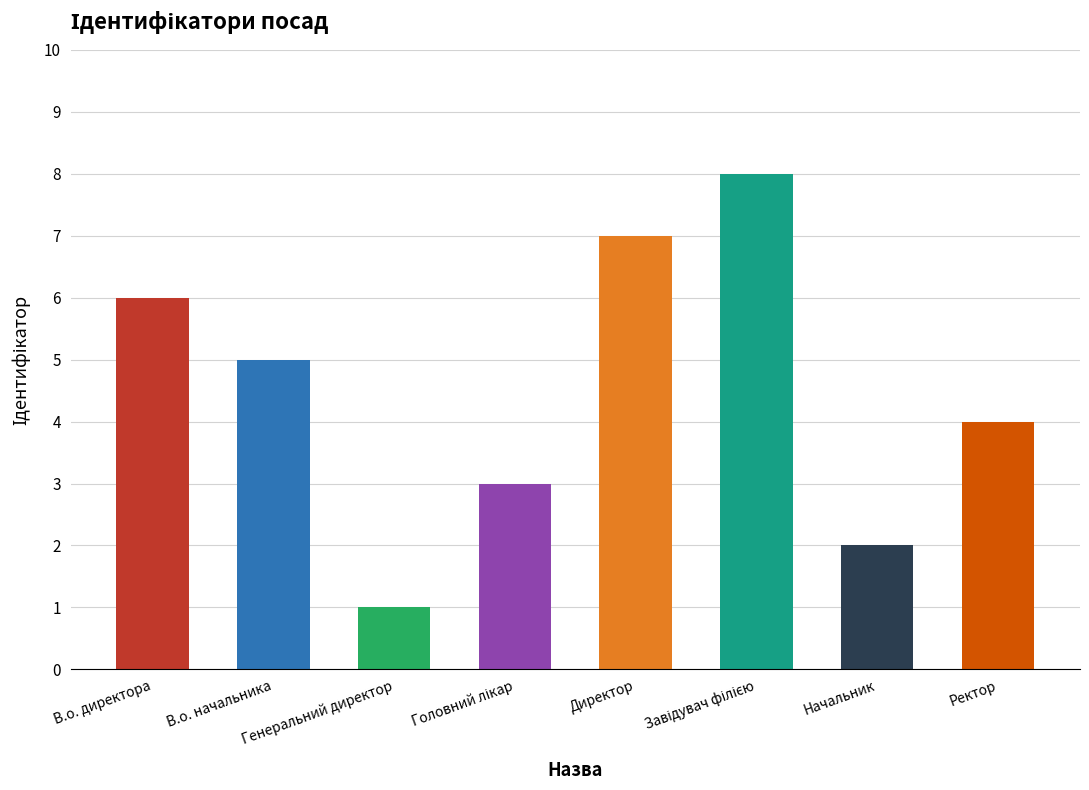

What is the value of the 8th bar from the left?

4